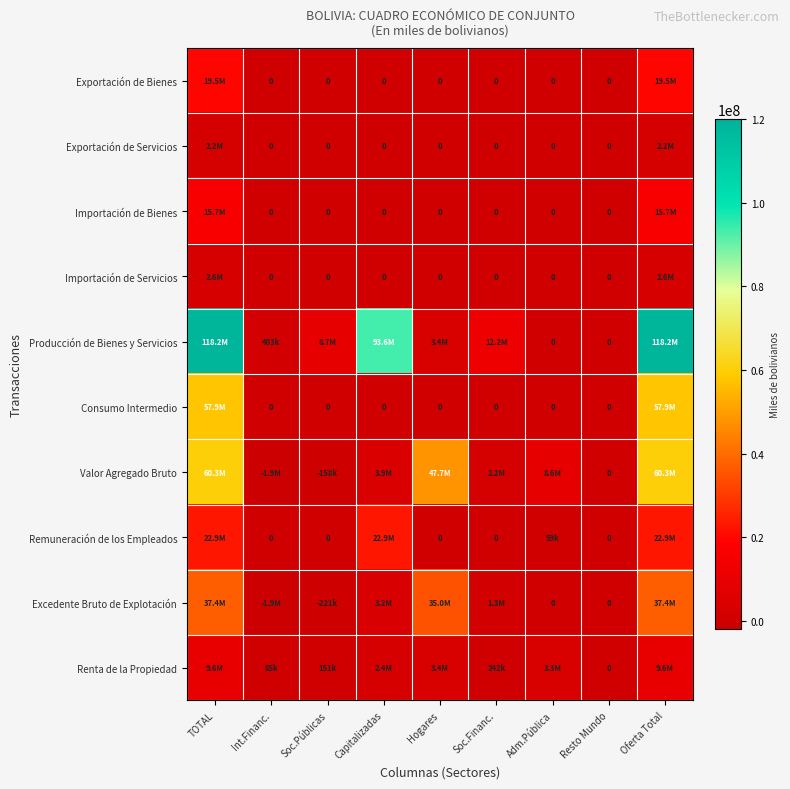

The Importación de Servicios series shows 2640762.3 at TOTAL. True or false?

True